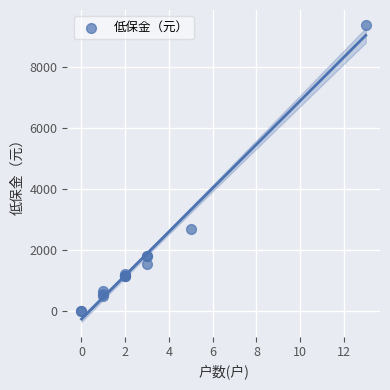

What Y value in the scatter plot is closest to 4685?

2690